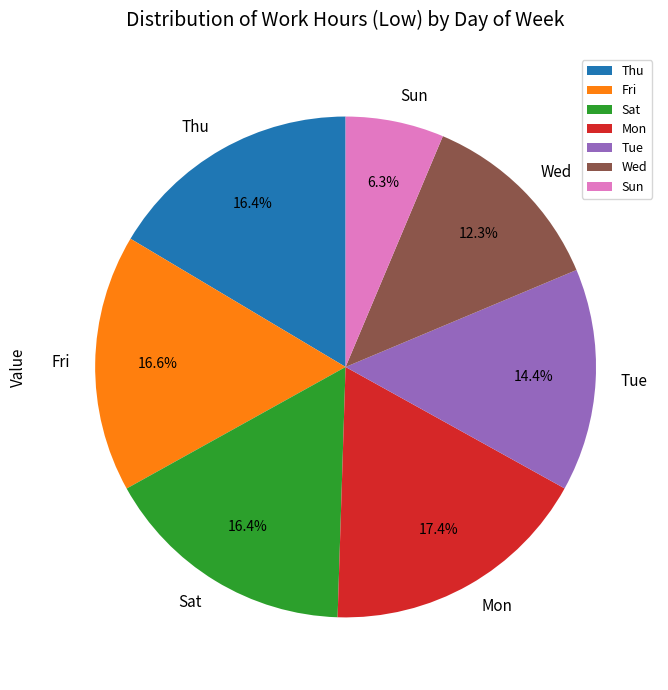

Which slice is the smallest?

Sun